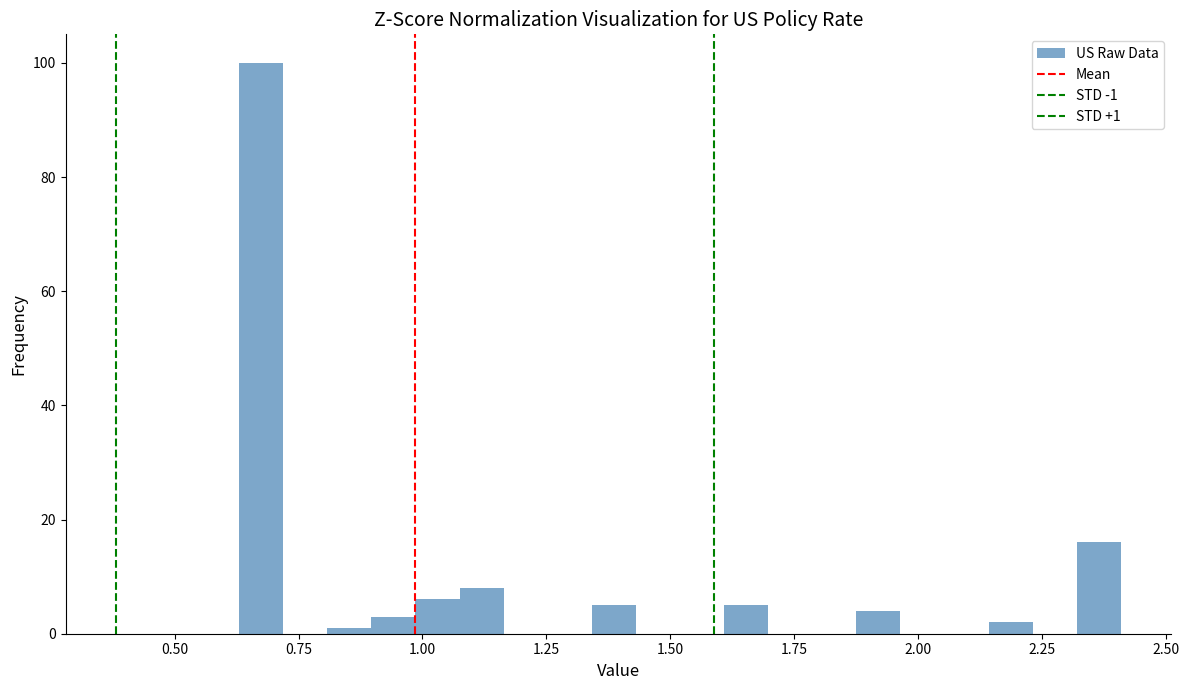

Read against the x-axis, roughly where is the centre of the tallest bar?

0.65